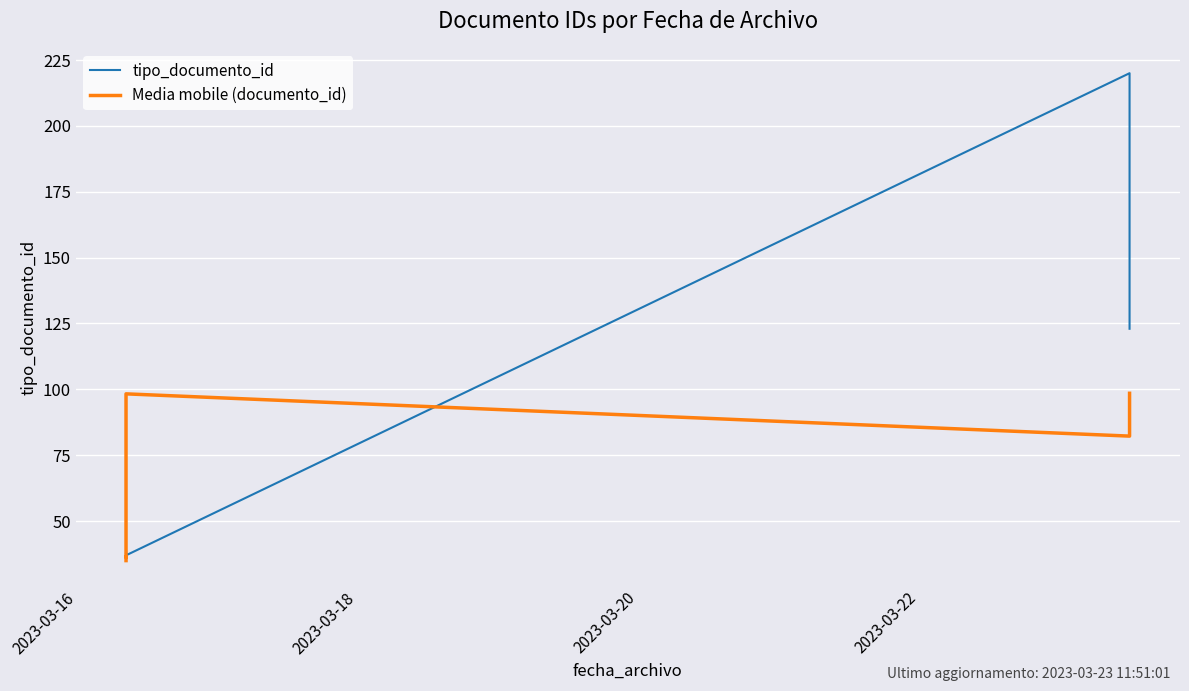

What is the maximum value shown in the chart?

220.0